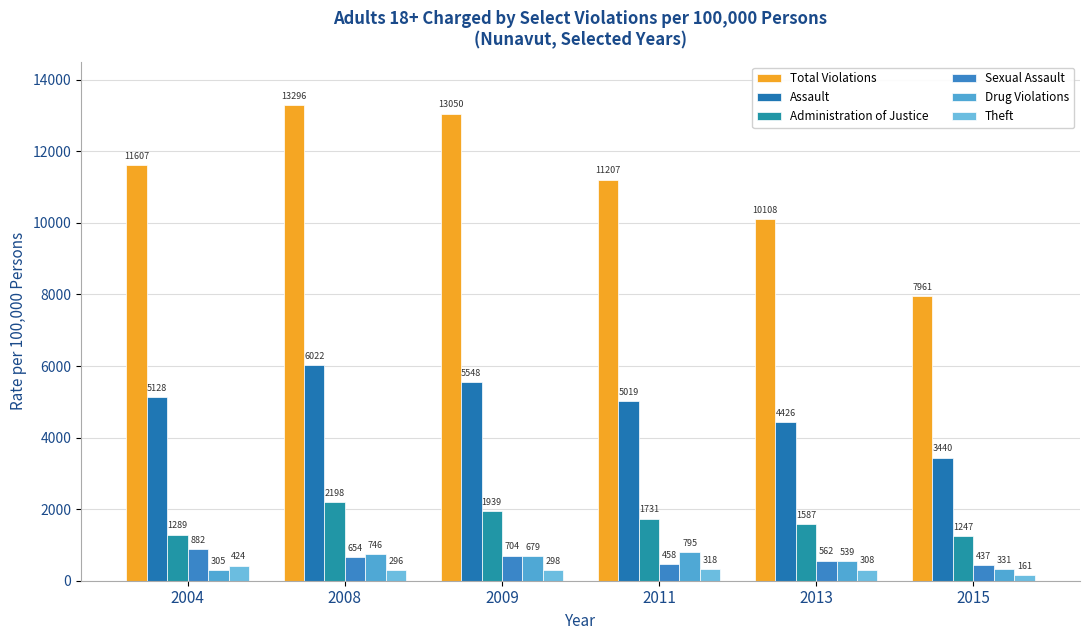

Rank the categories by Administration of Justice value from highest to lowest.

2008, 2009, 2011, 2013, 2004, 2015